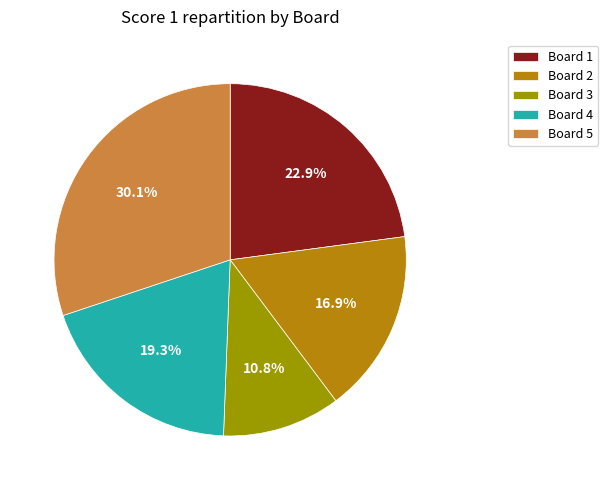

To the nearest percent, what is the average slice percentage?

20%